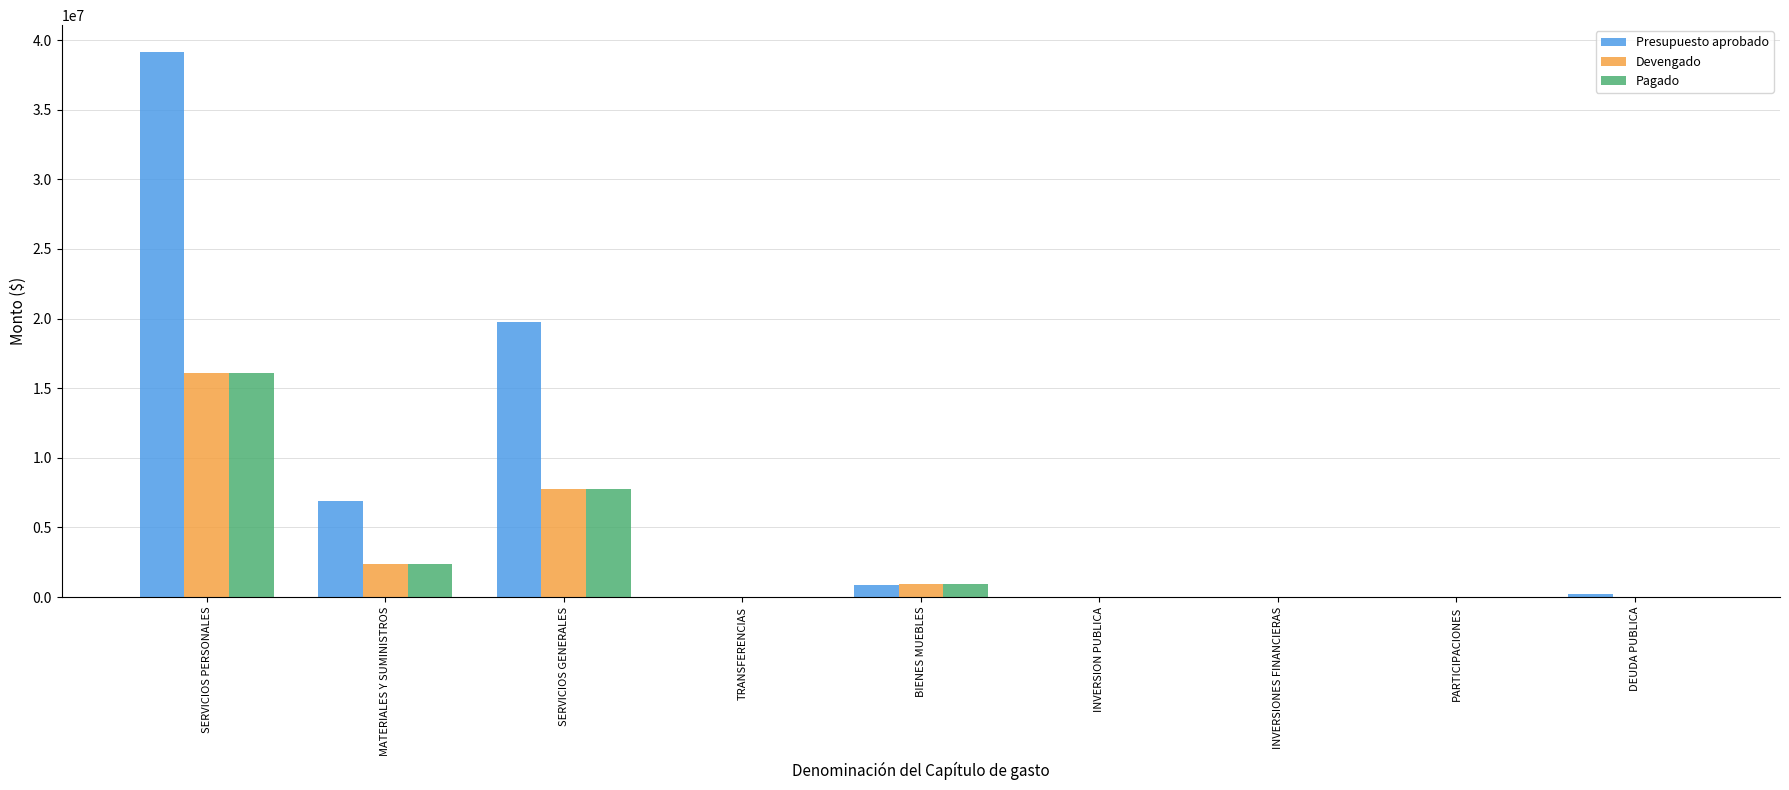

What is the sum of all Devengado values?

27123838.1